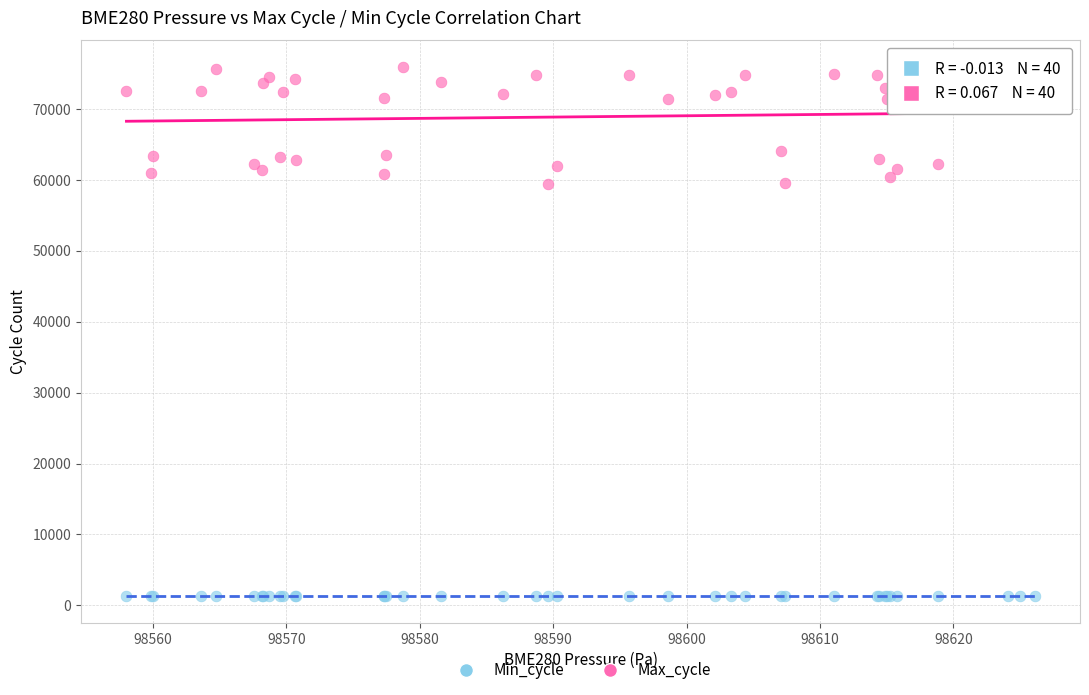

Which series reaches the minimum Y coordinate?

Min_cycle